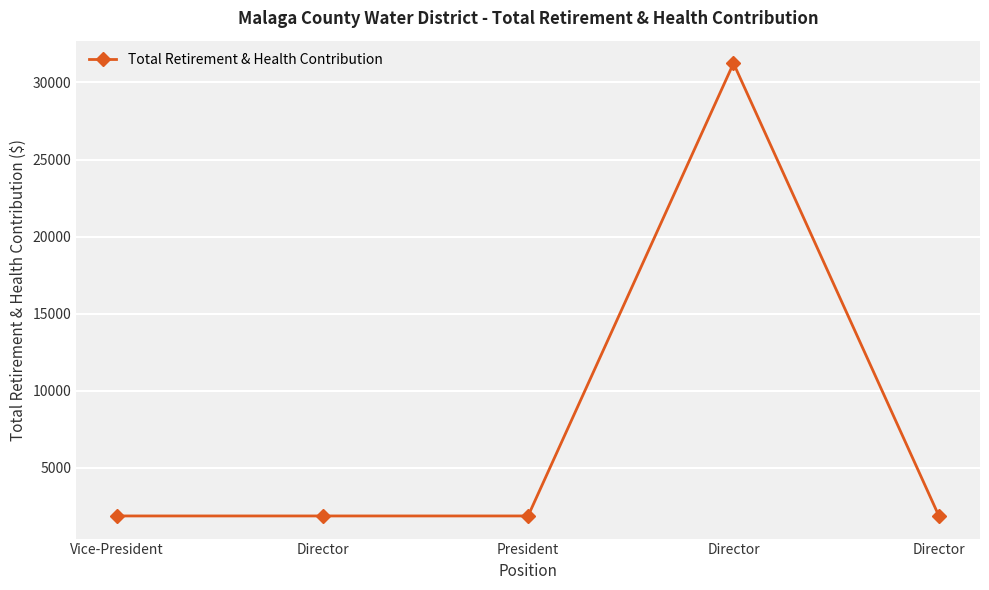

Does the chart display data point markers on the line(s)?

Yes